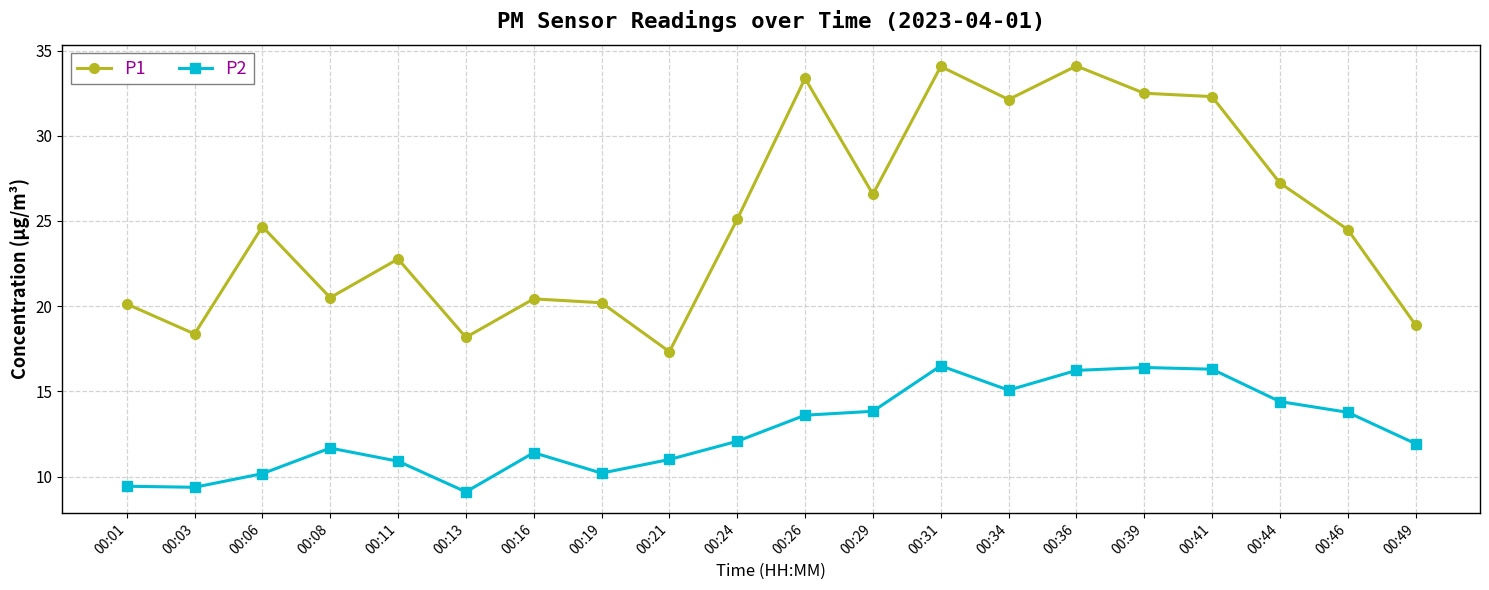

True or false: P2 has more than 0 points higher than both neighbors.

True